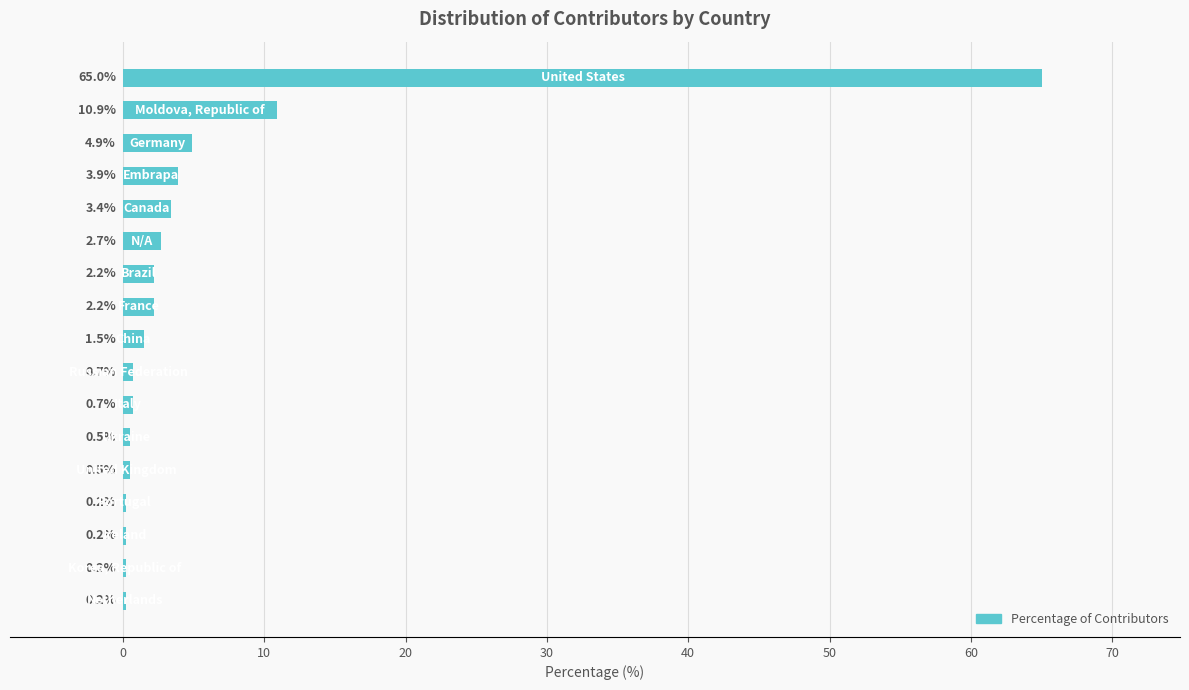

How many categories are shown in the chart?

17